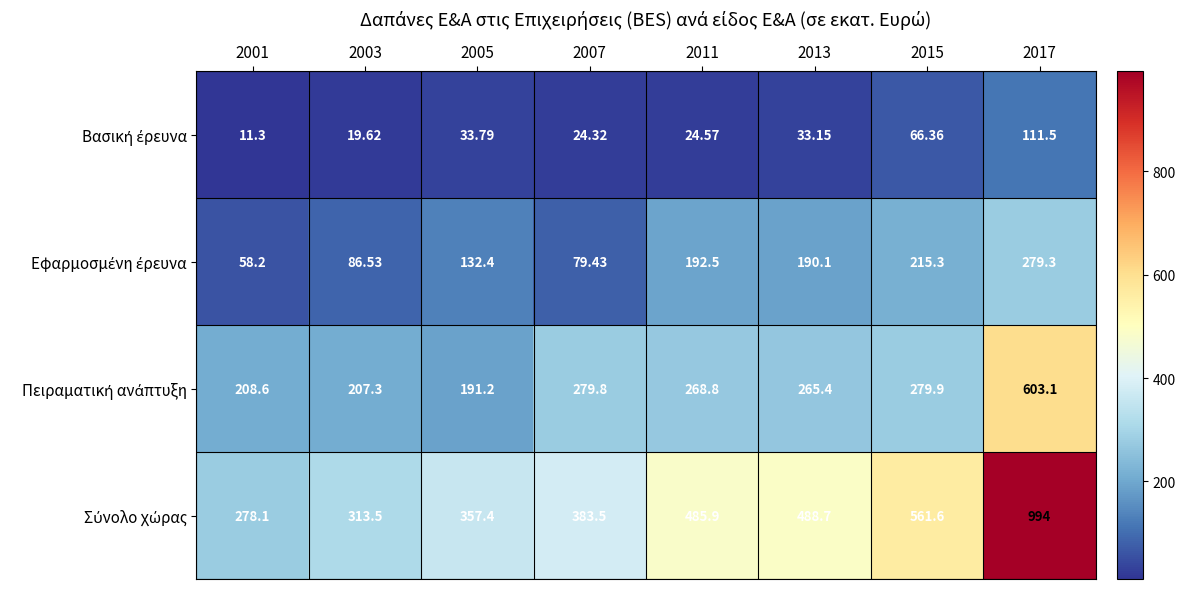

What is the minimum value shown in the chart?

11.3